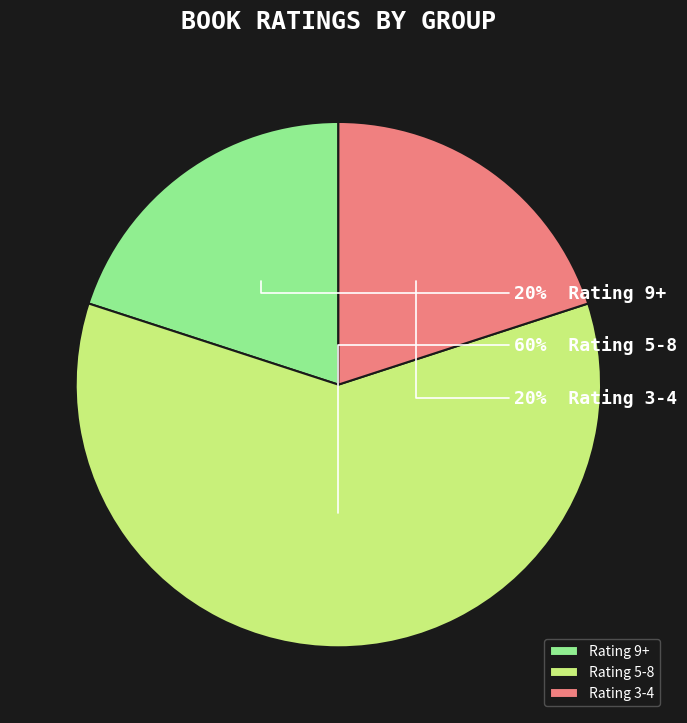

Combined, do Rating 5-8 and Rating 9+ account for over 50%?

Yes